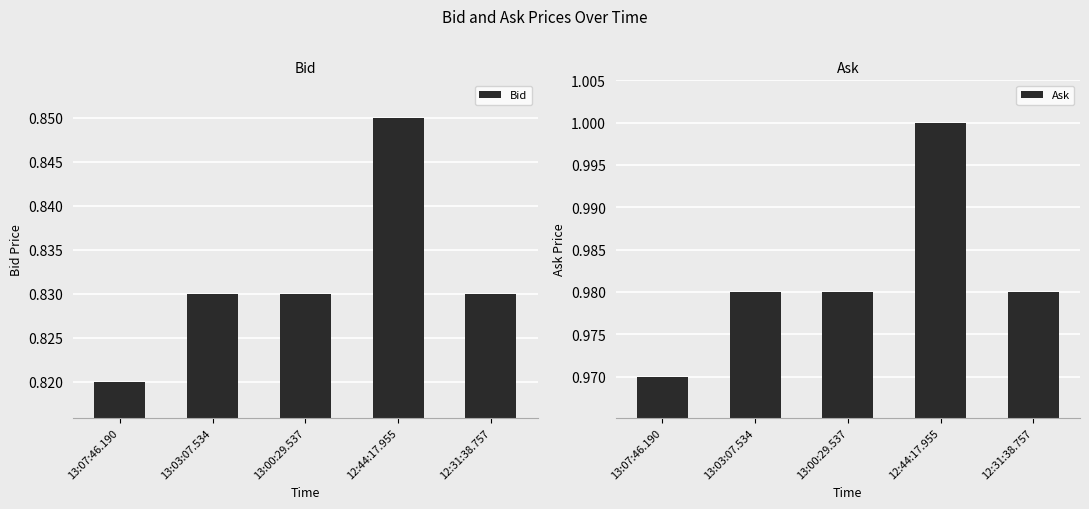

At how many categories does at least one series exceed 0?

5